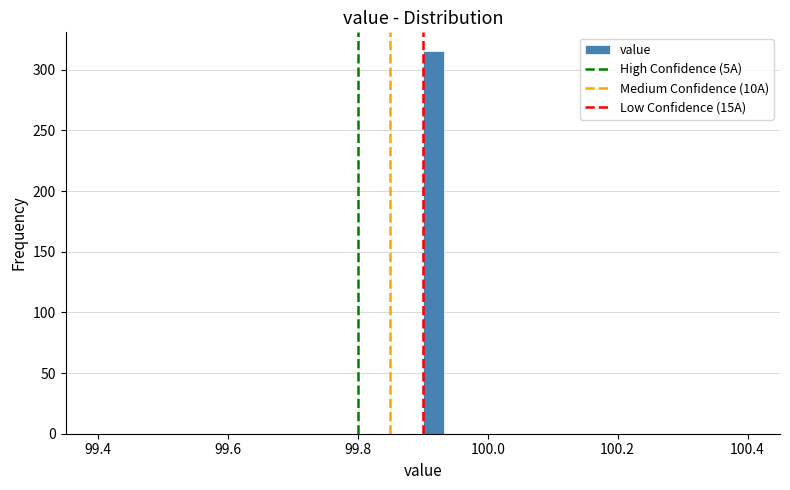

Read against the x-axis, roughly where is the centre of the tallest bar?

99.92